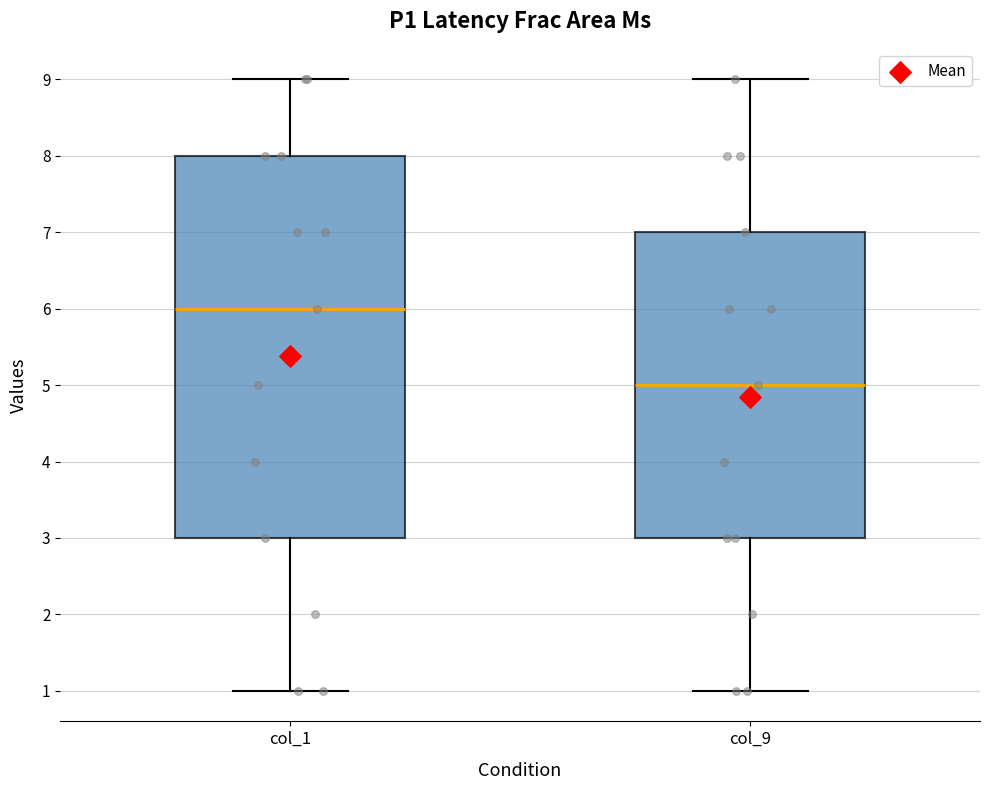

Reading left to right, transcribe this box plot: for each box, give where its median line is, the range the box spans, and where its two whiskers end, as read against the y-axis. The values are not printed on the chart, so give them approximately, as read against the axis.

col_1: median 6, box 3 to 8, whiskers 1 to 9
col_9: median 5, box 3 to 7, whiskers 1 to 9